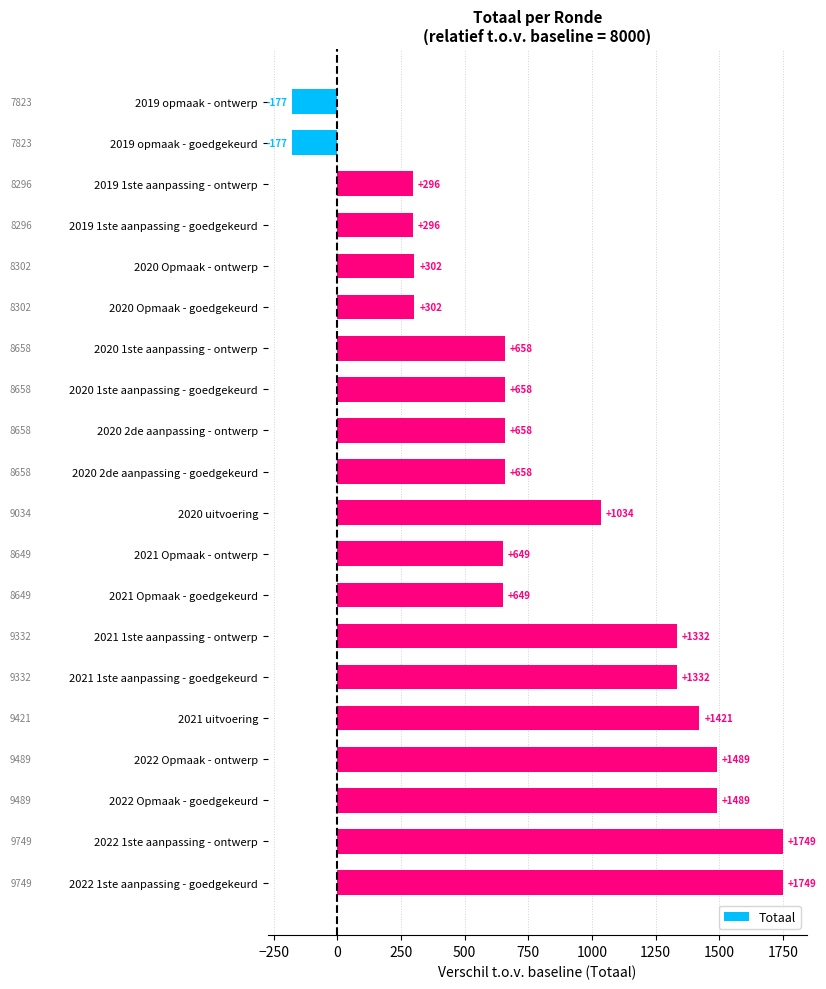

Reading bottom to top, transcribe all the data shown in this chart.

1749	1749	1489	1489	1421	1332	1332	649	649	1034	658	658	658	658	302	302	296	296	-177	-177